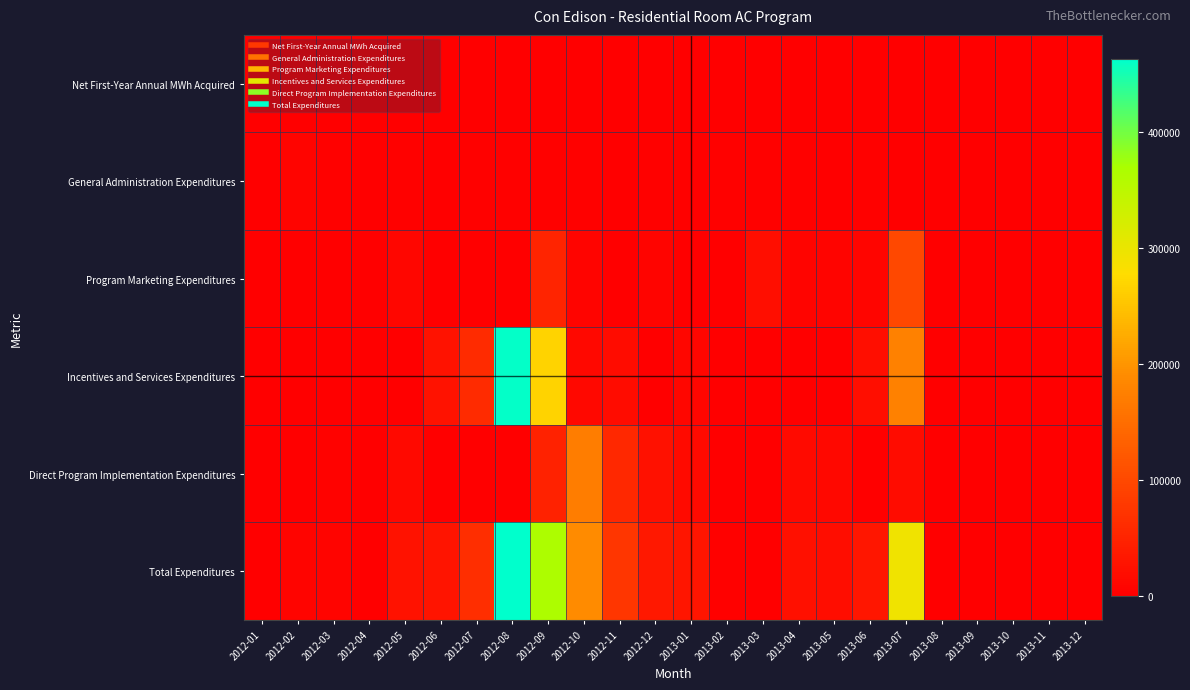

Reading right to left, extract all data points from this chart.

Net First-Year Annual MWh Acquired: 2013-12=0.0	2013-11=0.0	2013-10=0.0	2013-09=0.0	2013-08=0.0	2013-07=136.0	2013-06=9.9	2013-05=0.0	2013-04=0.0	2013-03=12.5	2013-02=0.0	2013-01=0.0	2012-12=20.3	2012-11=0.0	2012-10=107.9	2012-09=578.7	2012-08=160.5	2012-07=30.3	2012-06=0.0	2012-05=0.0	2012-04=0.0	2012-03=0.0	2012-02=0.0	2012-01=0.0
General Administration Expenditures: 2013-12=0.0	2013-11=0.0	2013-10=0.0	2013-09=0.0	2013-08=0.0	2013-07=1239.7	2013-06=1861.4	2013-05=1287.3	2013-04=1941.4	2013-03=1834.2	2013-02=1980.5	2013-01=1985.6	2012-12=2319.6	2012-11=1486.1	2012-10=1934.4	2012-09=2345.3	2012-08=2139.0	2012-07=2536.7	2012-06=1444.1	2012-05=1988.7	2012-04=1144.3	2012-03=2063.4	2012-02=5687.3	2012-01=721.2
Program Marketing Expenditures: 2013-12=0.0	2013-11=0.0	2013-10=0.0	2013-09=0.0	2013-08=0.0	2013-07=97802.3	2013-06=7704.4	2013-05=5533.9	2013-04=5435.3	2013-03=20293.8	2013-02=3.7	2013-01=1312.8	2012-12=5854.7	2012-11=153.8	2012-10=5423.5	2012-09=49891.7	2012-08=534.2	2012-07=500.4	2012-06=32.0	2012-05=10166.4	2012-04=418.3	2012-03=0.0	2012-02=0.0	2012-01=0.0
Incentives and Services Expenditures: 2013-12=0.0	2013-11=0.0	2013-10=0.0	2013-09=0.0	2013-08=0.0	2013-07=176650.0	2013-06=21400.0	2013-05=50.0	2013-04=0.0	2013-03=0.0	2013-02=858.7	2013-01=9675.0	2012-12=510.3	2012-11=16828.0	2012-10=11023.6	2012-09=265928.9	2012-08=459829.6	2012-07=61300.0	2012-06=25825.0	2012-05=0.0	2012-04=0.0	2012-03=0.0	2012-02=0.0	2012-01=0.0
Direct Program Implementation Expenditures: 2013-12=0.0	2013-11=0.0	2013-10=0.0	2013-09=0.0	2013-08=0.0	2013-07=17529.5	2013-06=0.0	2013-05=11781.5	2013-04=15778.6	2013-03=0.0	2013-02=0.0	2013-01=16125.8	2012-12=25288.3	2012-11=55713.5	2012-10=170341.3	2012-09=47347.8	2012-08=0.0	2012-07=0.0	2012-06=0.0	2012-05=13952.4	2012-04=0.0	2012-03=4584.0	2012-02=0.0	2012-01=0.0
Total Expenditures: 2013-12=0.0	2013-11=0.0	2013-10=0.0	2013-09=0.0	2013-08=0.0	2013-07=293221.5	2013-06=30965.9	2013-05=18652.6	2013-04=23155.4	2013-03=0.0	2013-02=2842.8	2013-01=29099.3	2012-12=33972.9	2012-11=74181.4	2012-10=188722.8	2012-09=365513.7	2012-08=462502.8	2012-07=64337.2	2012-06=27301.1	2012-05=26107.5	2012-04=1562.6	2012-03=6647.4	2012-02=5687.3	2012-01=721.2